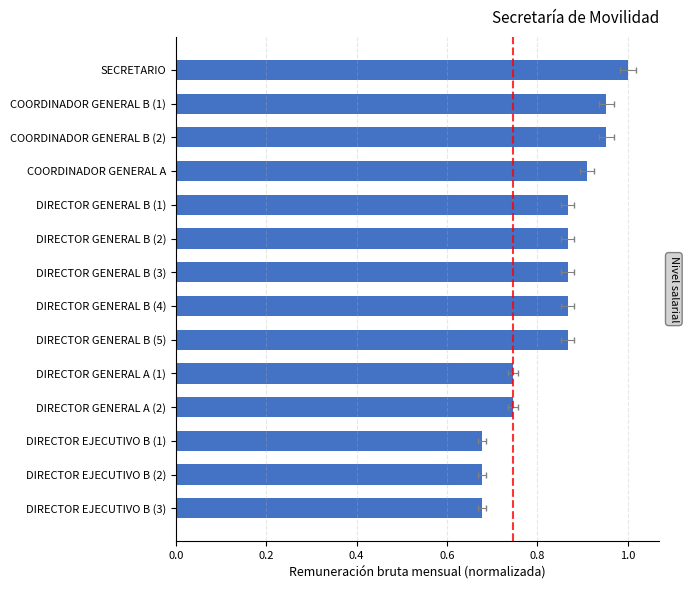

What is the greatest value displayed?

1.0